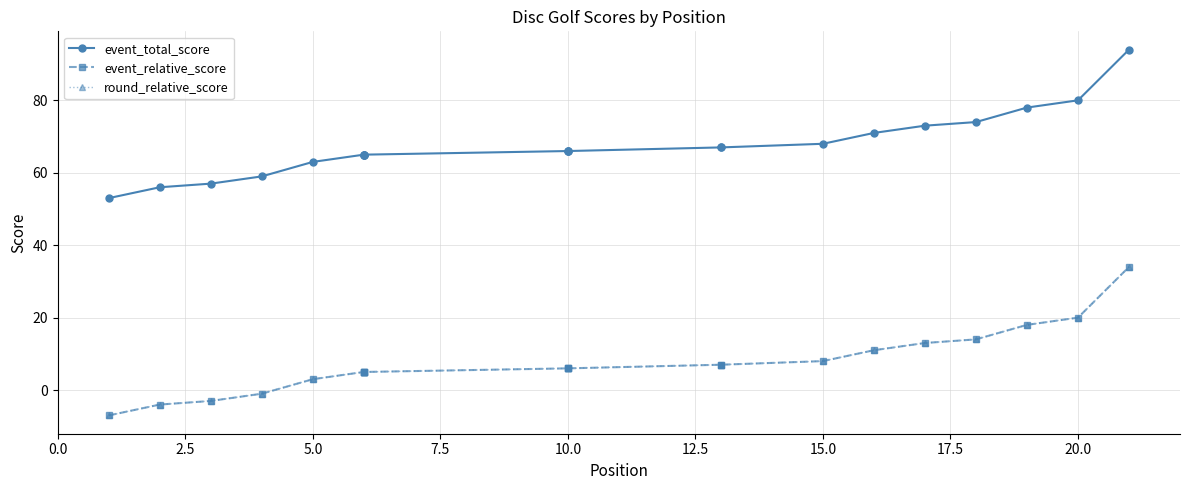

What is the value of the round_relative_score point at the 10th from the left?

6